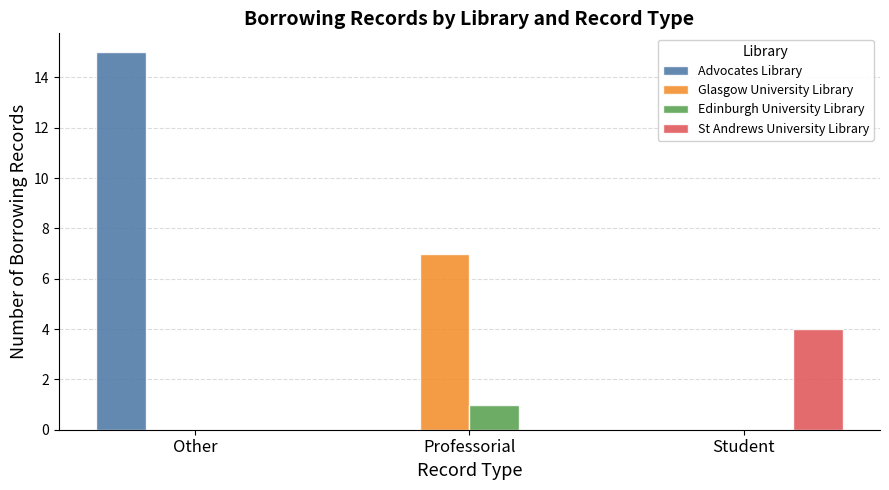

True or false: Glasgow University Library has a value of 4 at Professorial.

False